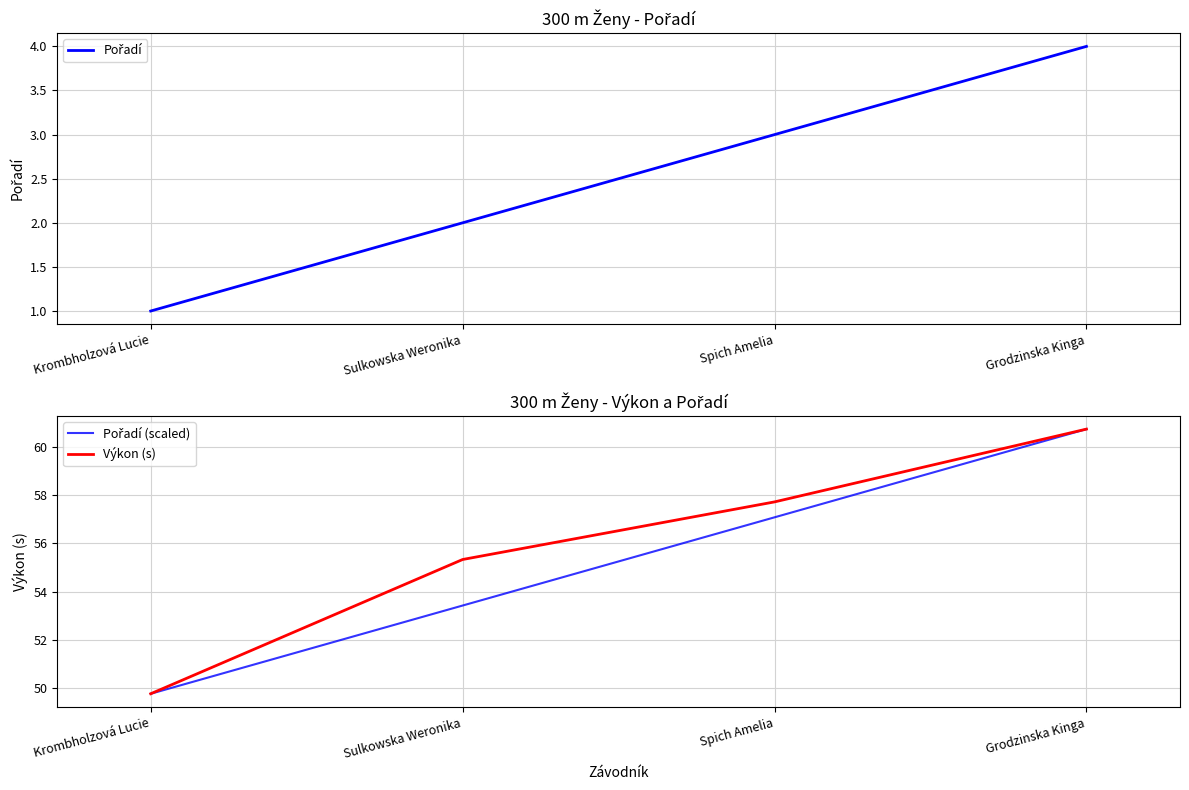

What is the smallest value displayed?

1.0